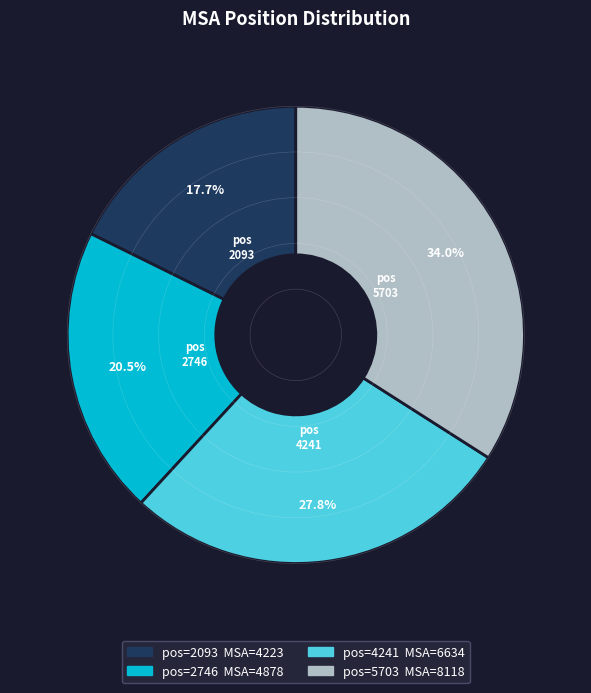

Does any single category account for the majority?

No